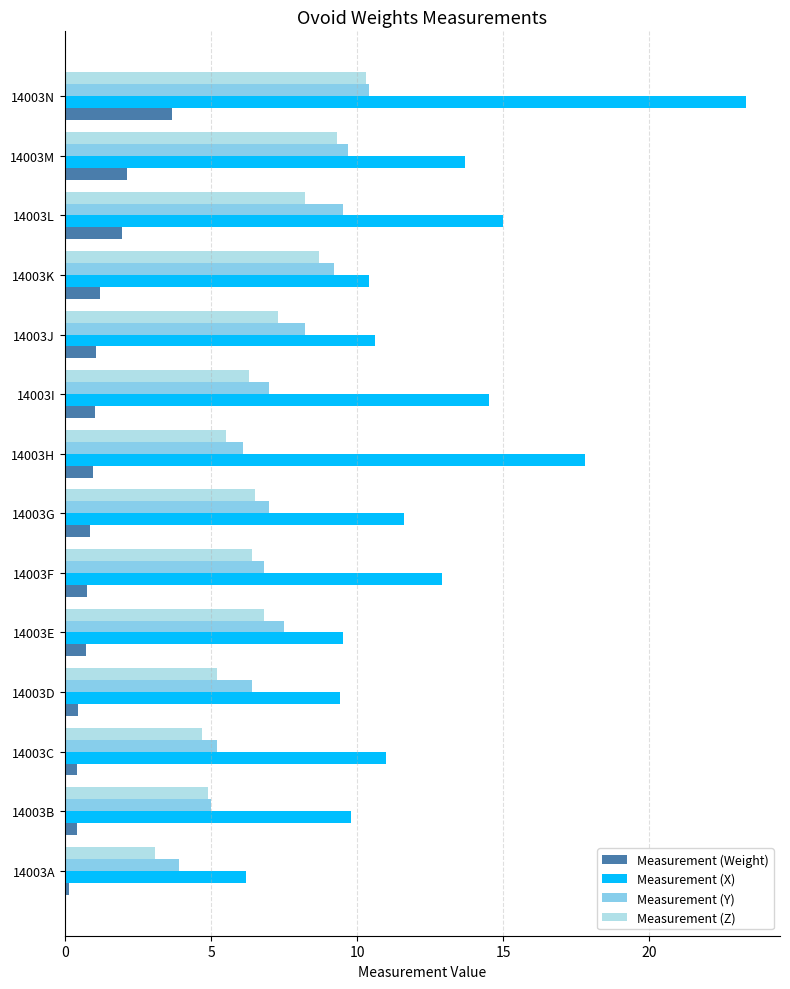

What is the difference between the maximum and minimum values in the Measurement (Weight) series?

3.5